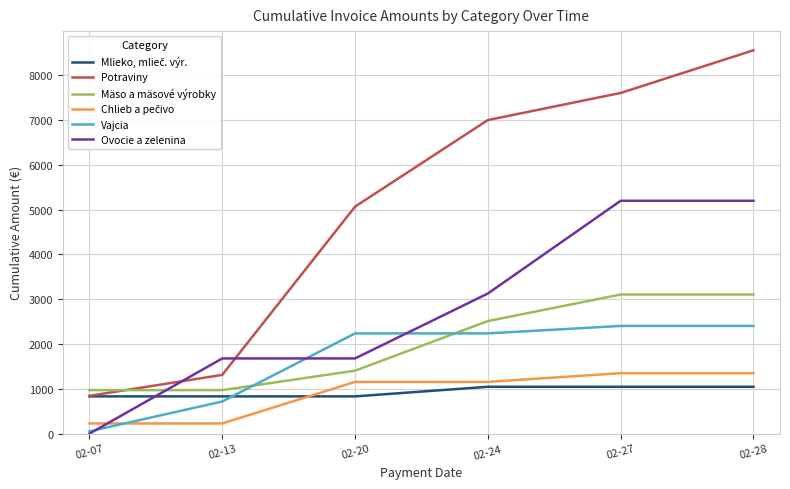

Which series ends up on top after the final intersection of Ovocie a zelenina and Potraviny?

Potraviny